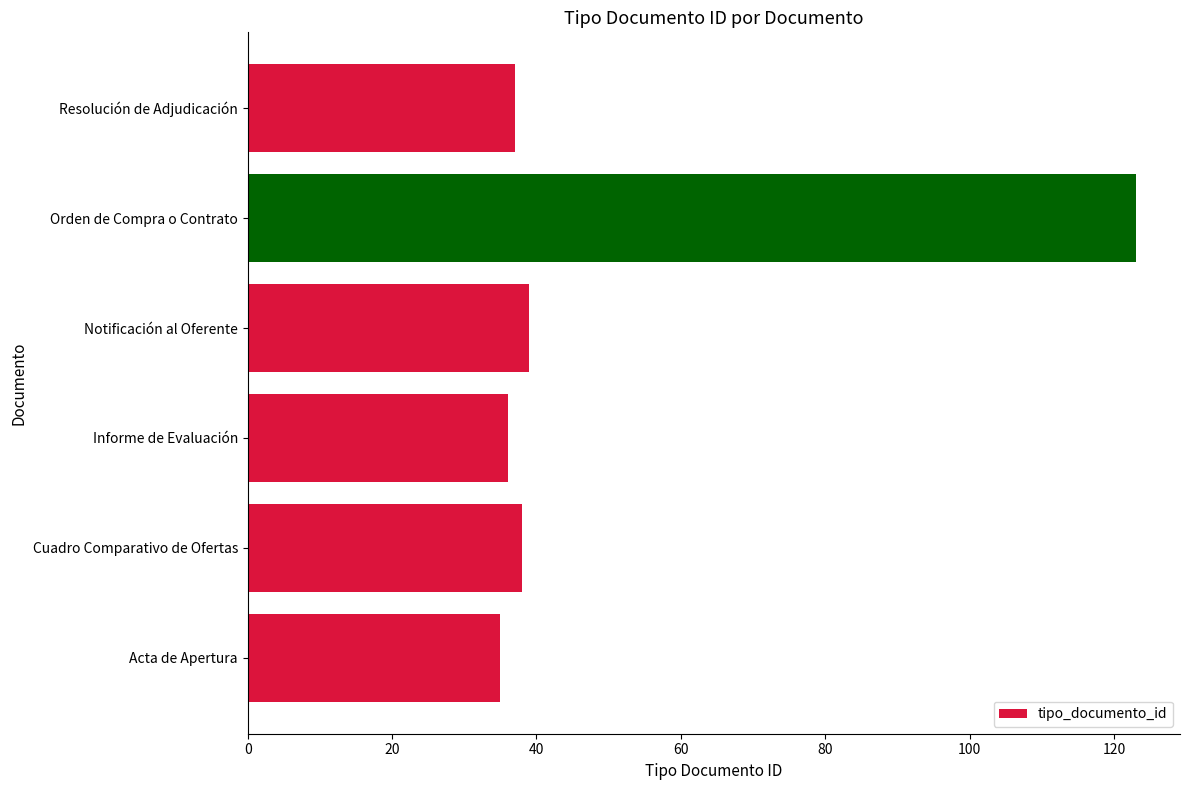

What is the difference between the second highest and minimum values?

4